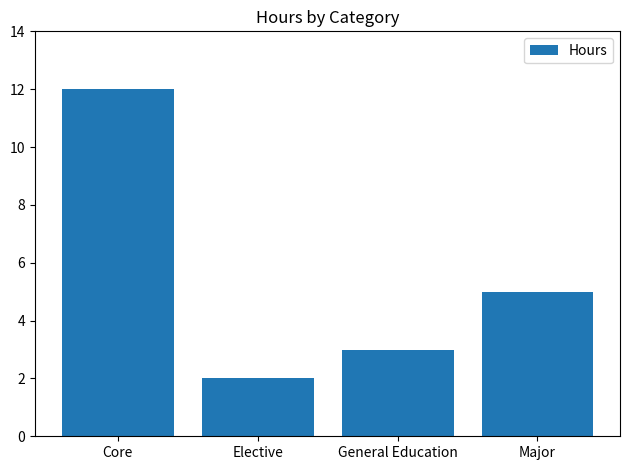

What position from the right is Elective?

3